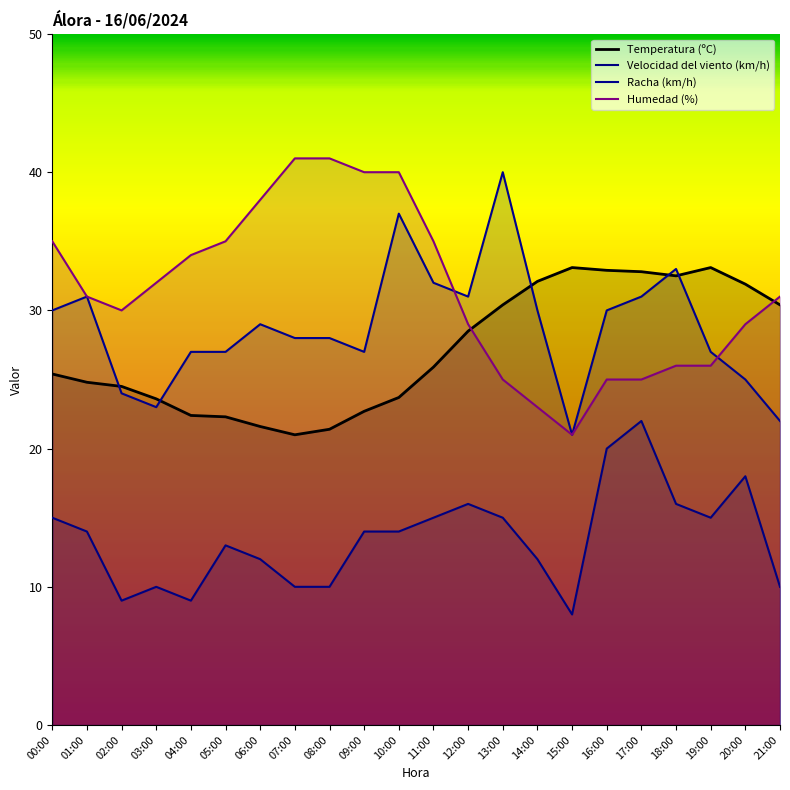

What are all the series names shown in the legend?

Temperatura (ºC), Velocidad del viento (km/h), Racha (km/h), Humedad (%)